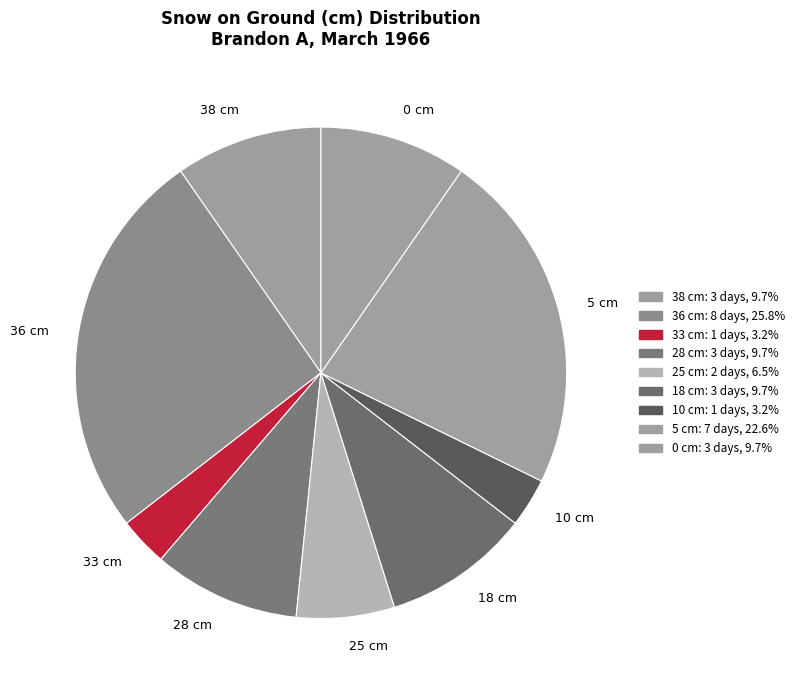

Which slice is the largest?

36 cm